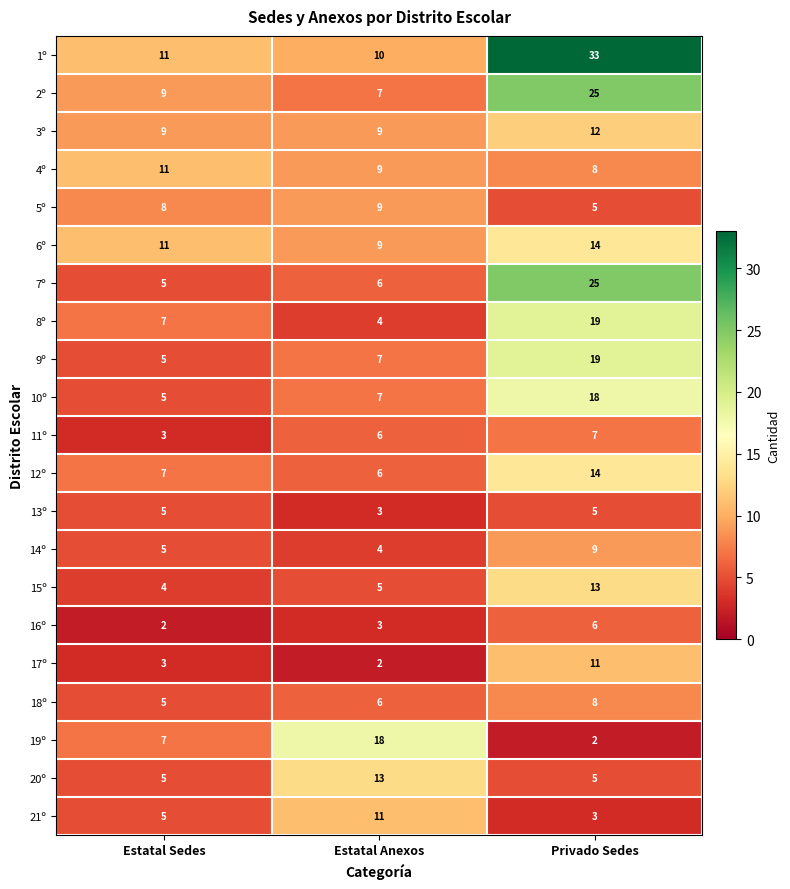

How many categories are shown in the chart?

3